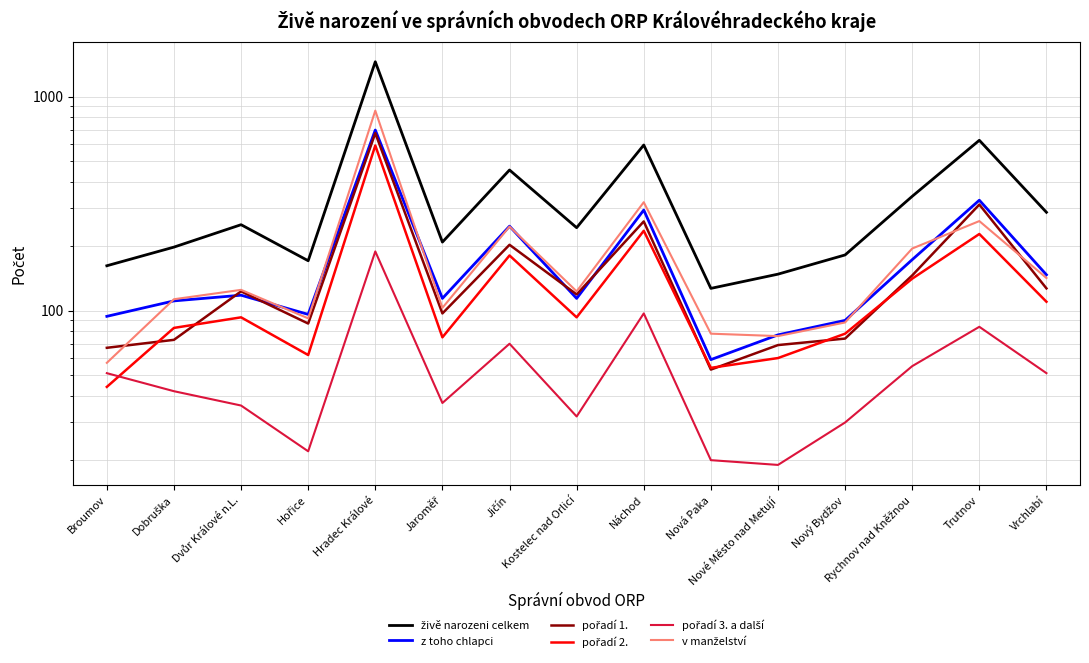

What is the value of the pořadí 1. point at the 5th from the left?

675